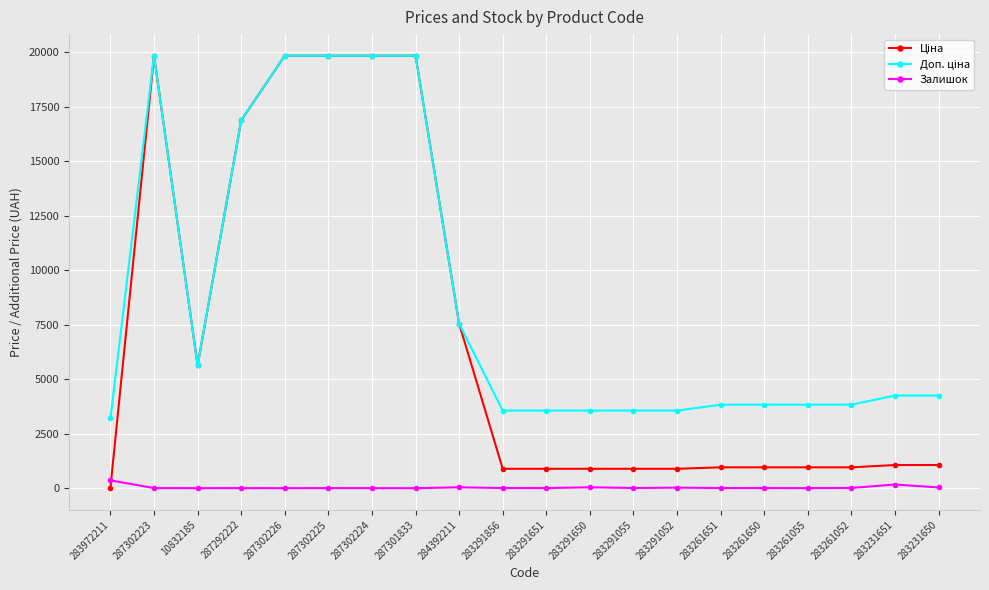

True or false: Залишок has more than 2 points higher than both neighbors.

True